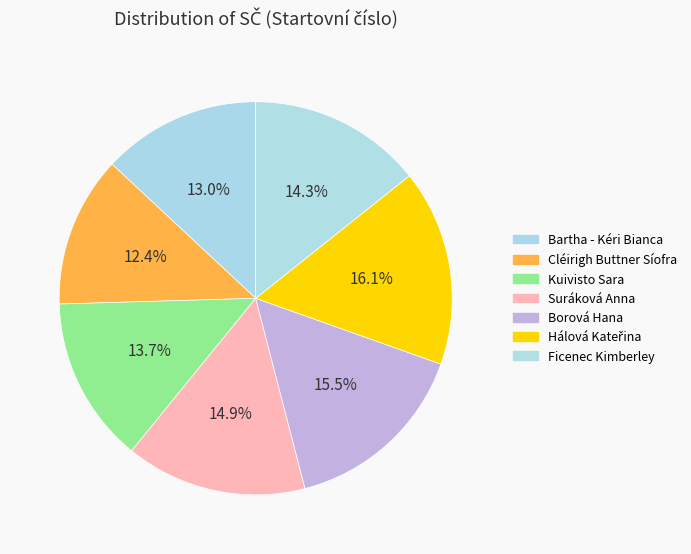

How many slices are in this pie chart?

7